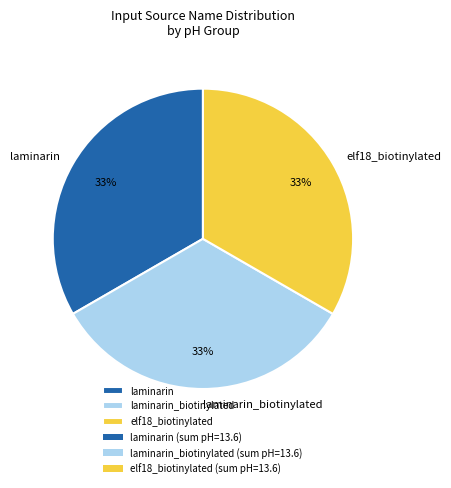

How many segments does this pie chart have?

3